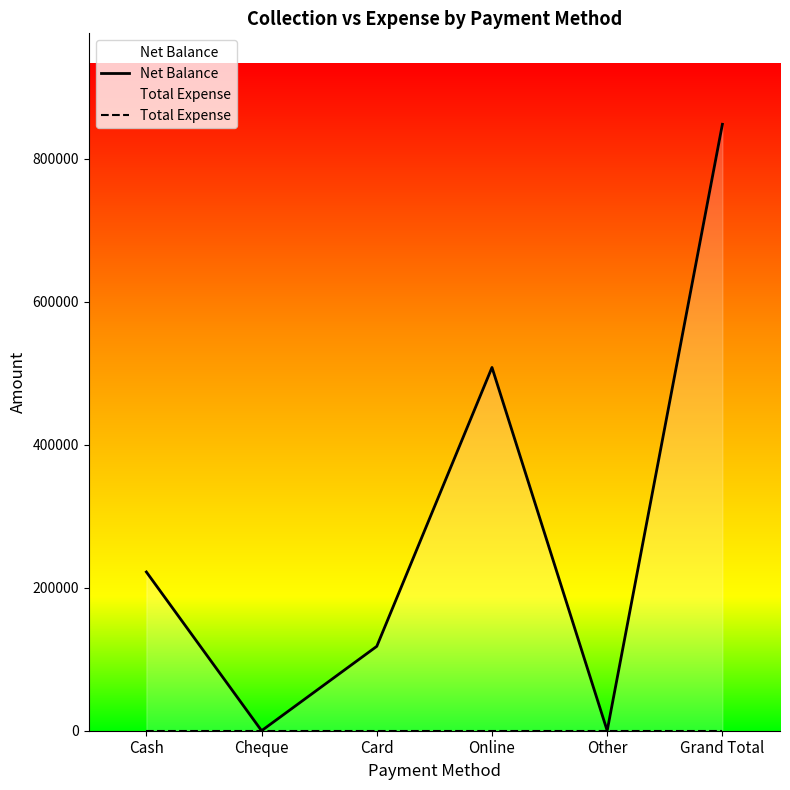

List the series in order of their peak value, highest first.

Net Balance, Total Expense